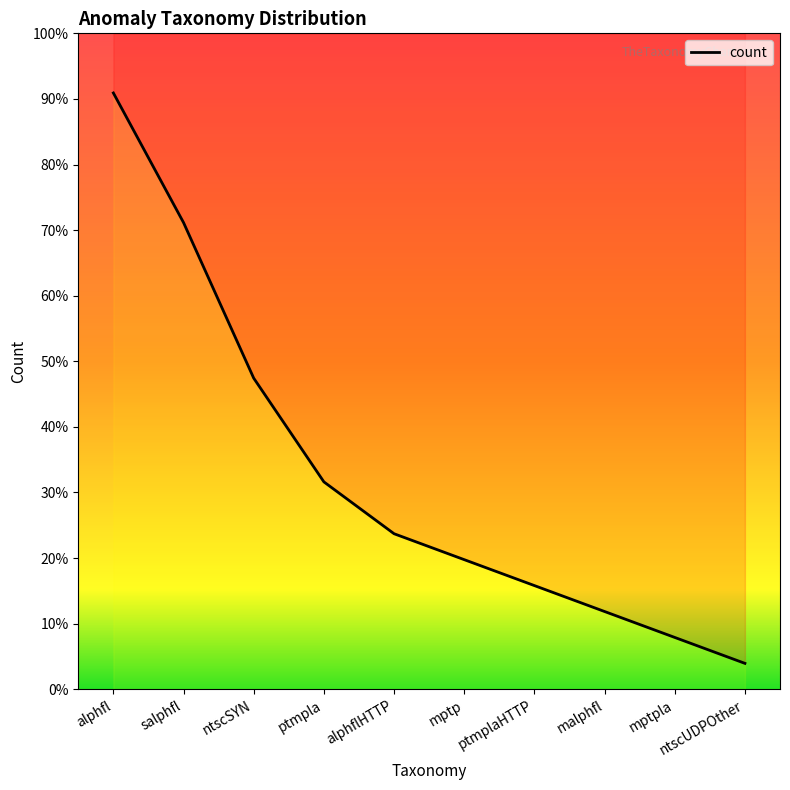

What is the difference between the maximum and minimum values?

22